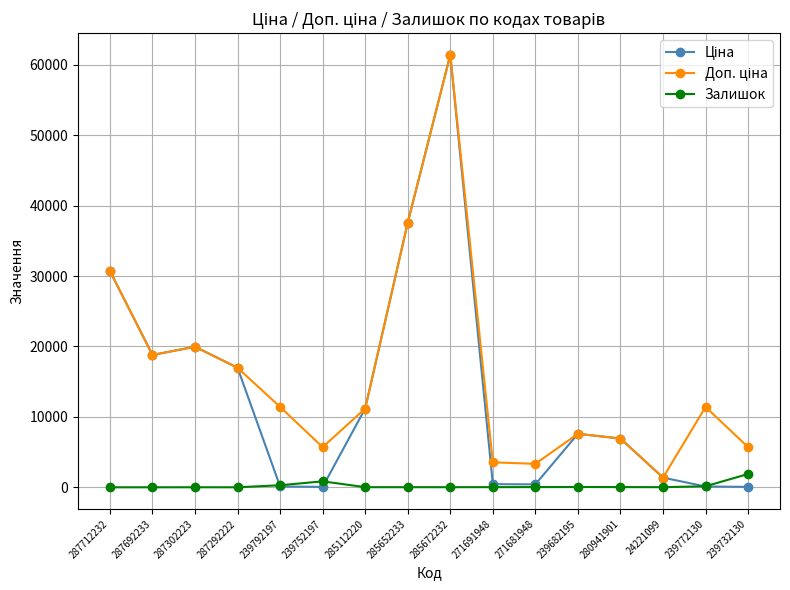

True or false: Залишок has a value of 39.0 at 239682195.

True